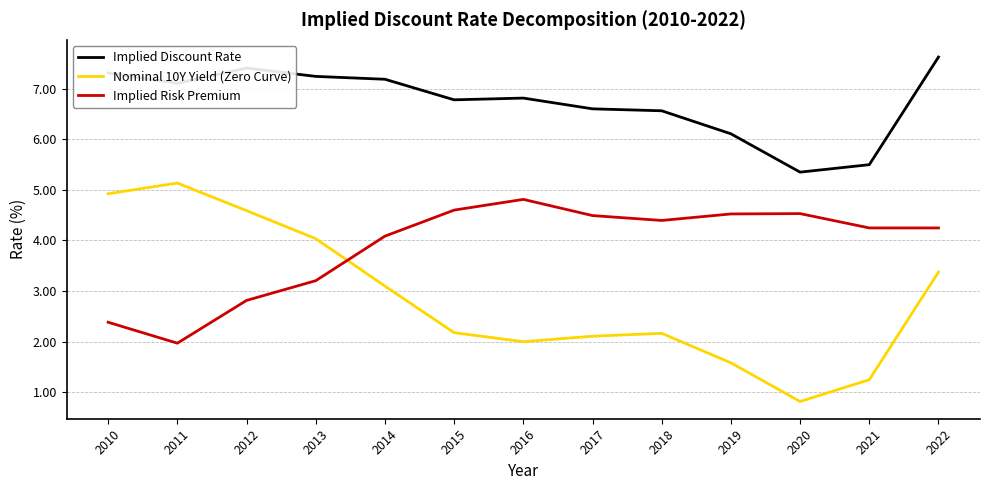

What is the difference between the second highest and second lowest values in the Nominal 10Y Yield (Zero Curve) series?

3.7